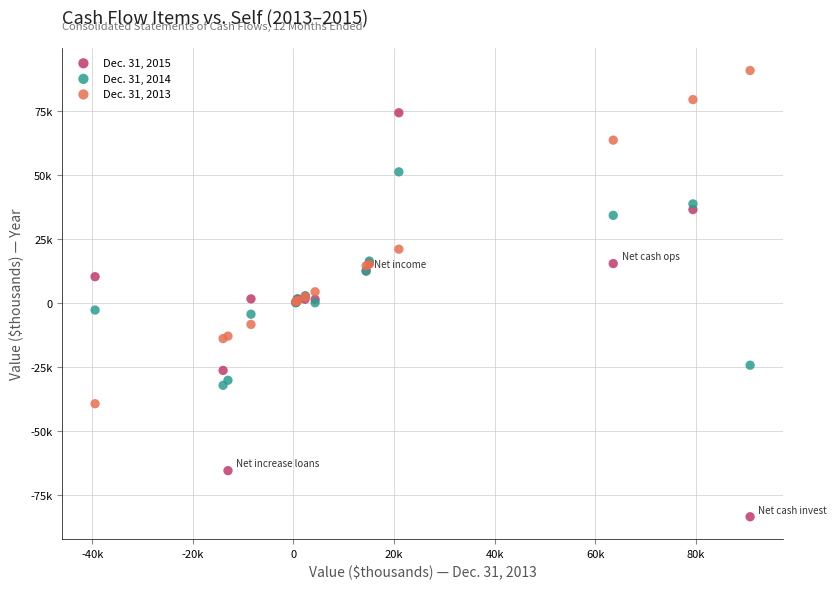

Which series has the largest Y range (max minus min)?

Dec. 31, 2015